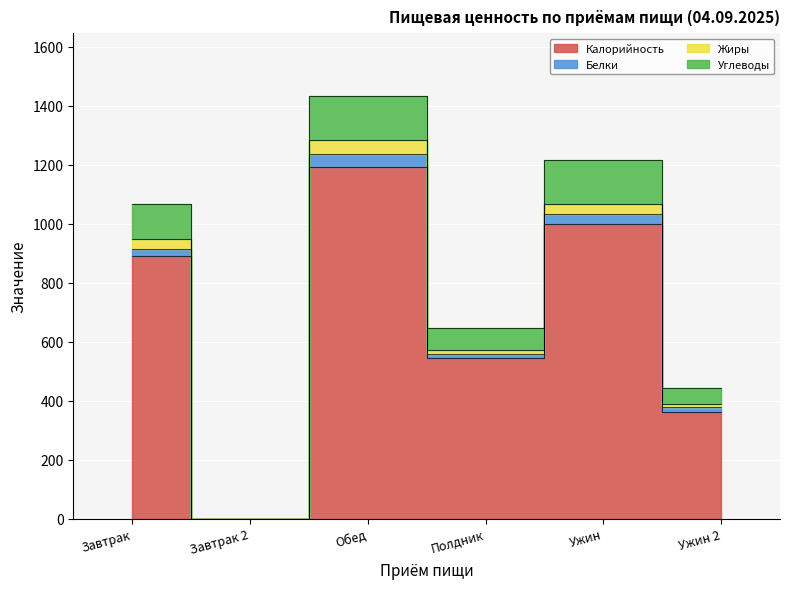

At which category is the sum across all series the highest?

Обед